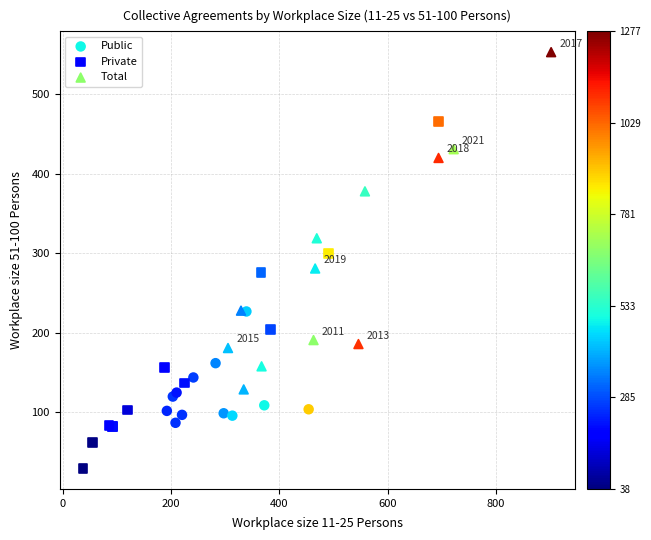

Which series has the widest spread of Y values?

Private